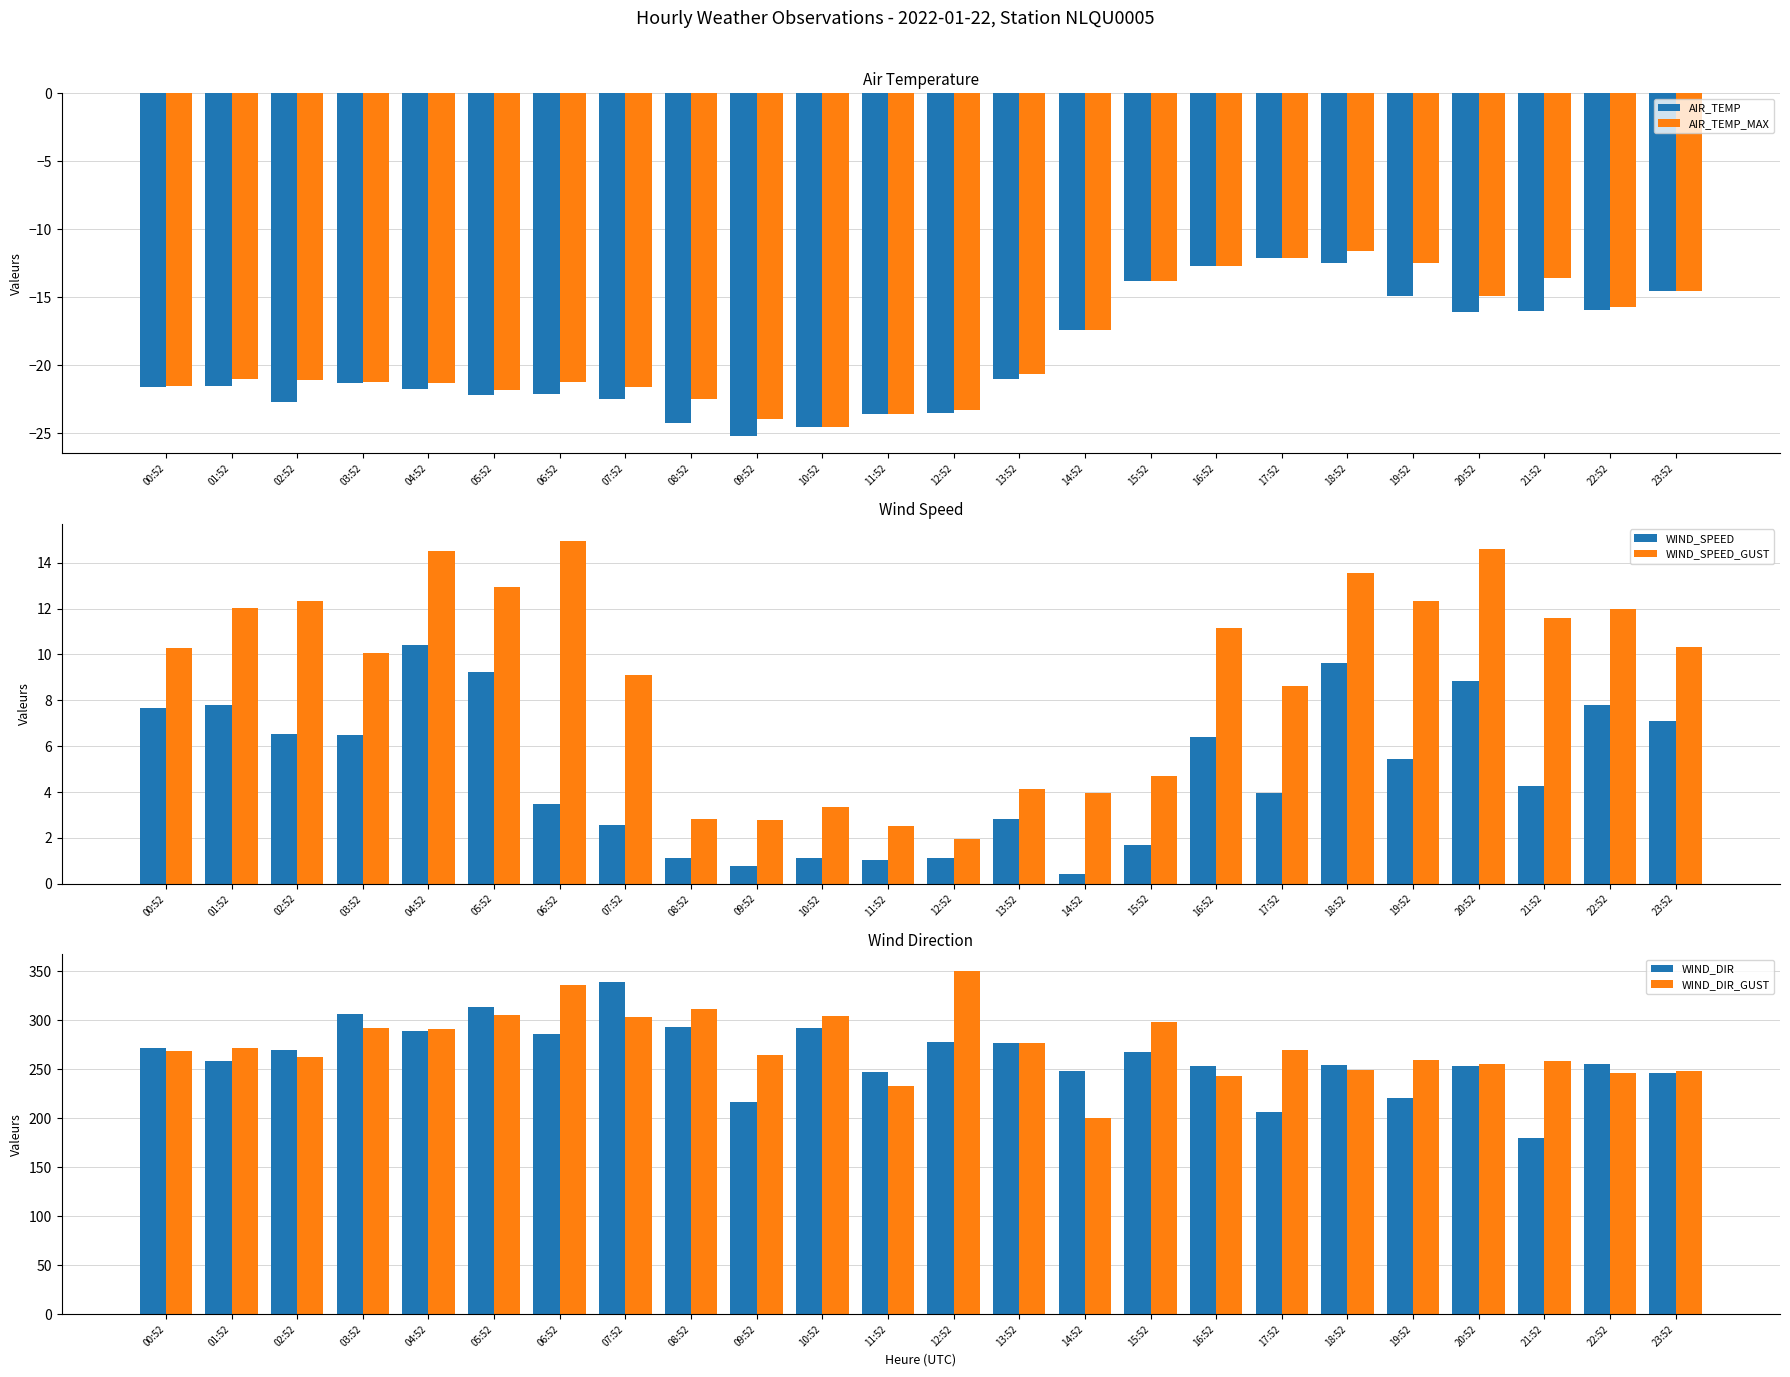

What is the difference between the second highest and minimum values in the WIND_DIR series?

134